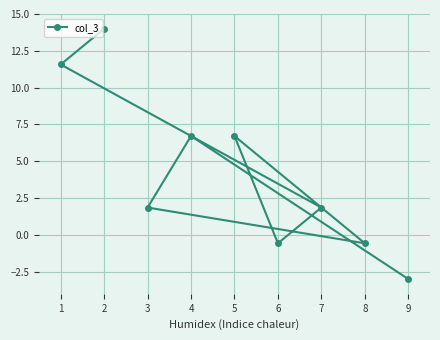

What is the value of the 3rd point from the left?

1.9